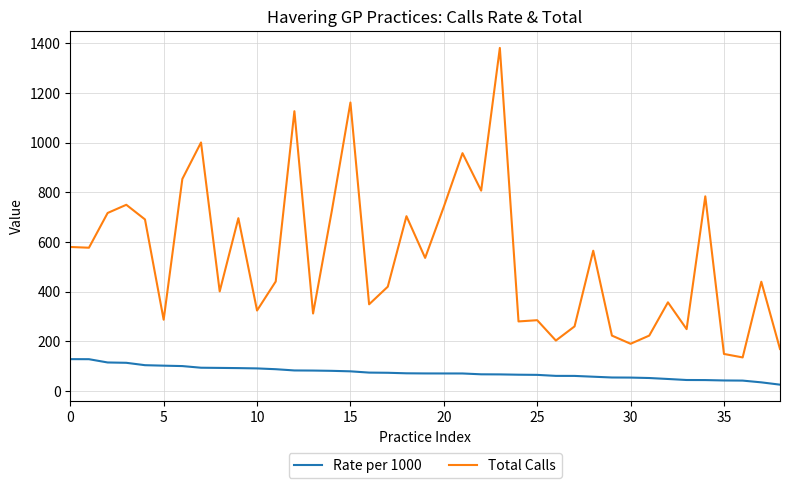

List the series in order of their peak value, lowest first.

Rate per 1000, Total Calls